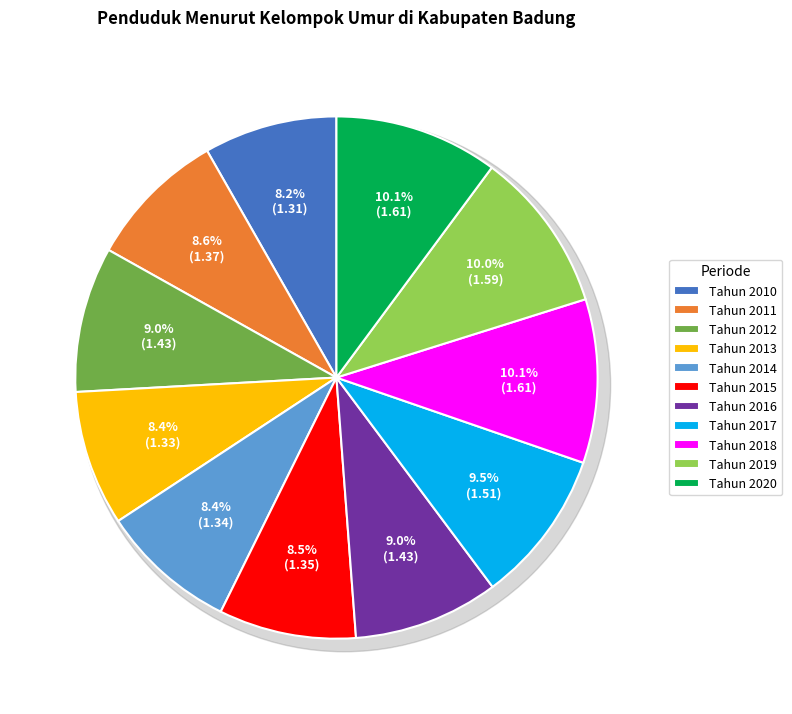

Combined, what portion of the pie is Tahun 2018 and Tahun 2020?

20.3%